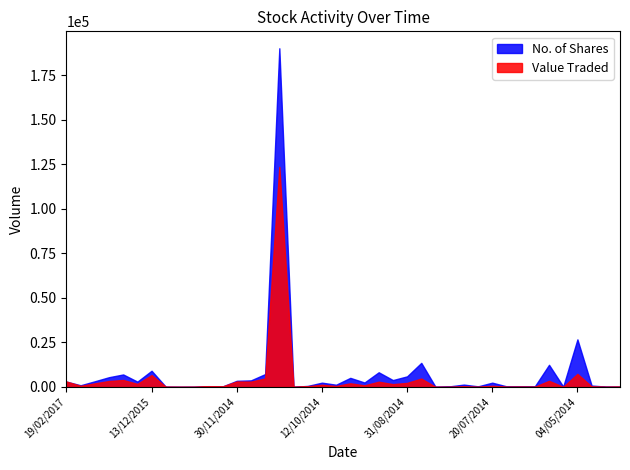

What is the difference between the No. of Shares values at 10/05/2015 and 11/05/2014?

120